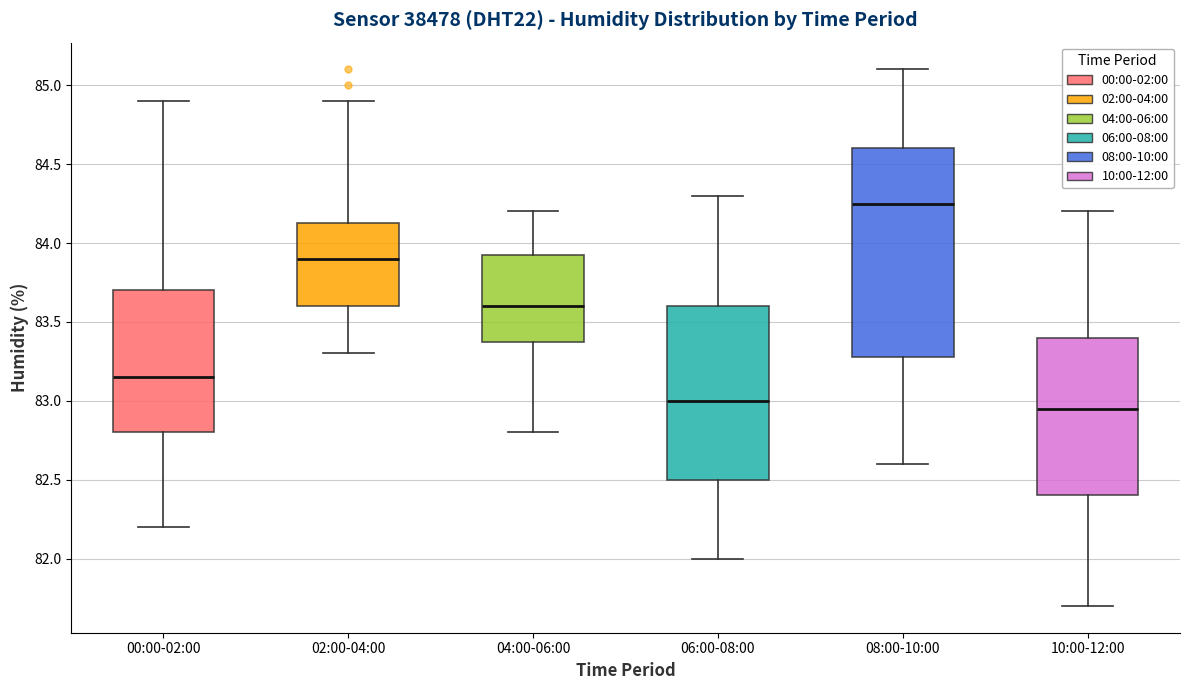

Which box is the tallest, from its lower edge to its upper edge?

08:00-10:00